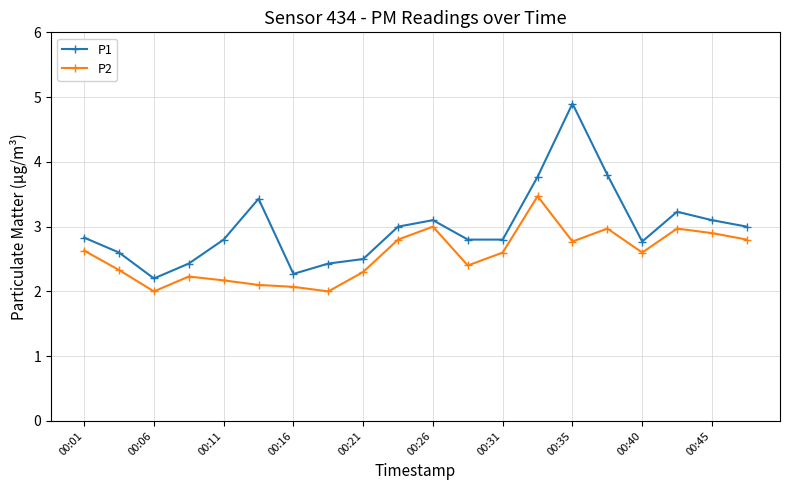

How many data points does each series have?

20